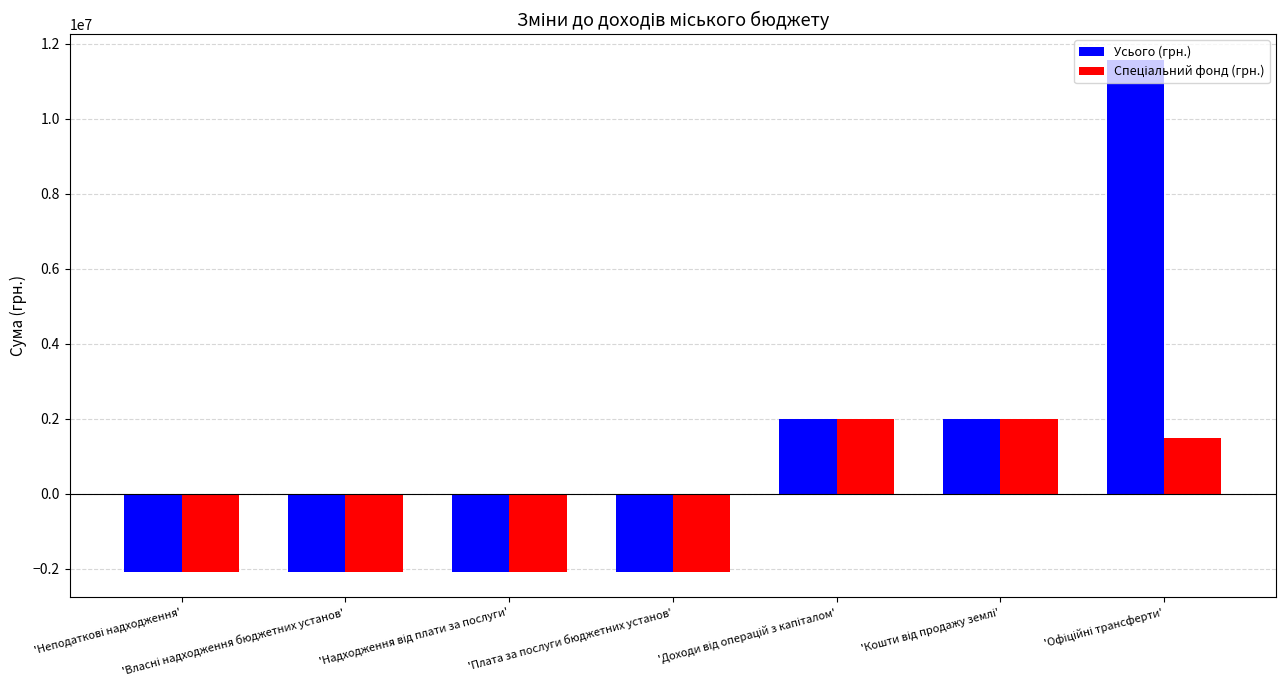

What is the minimum value shown in the chart?

-2075970